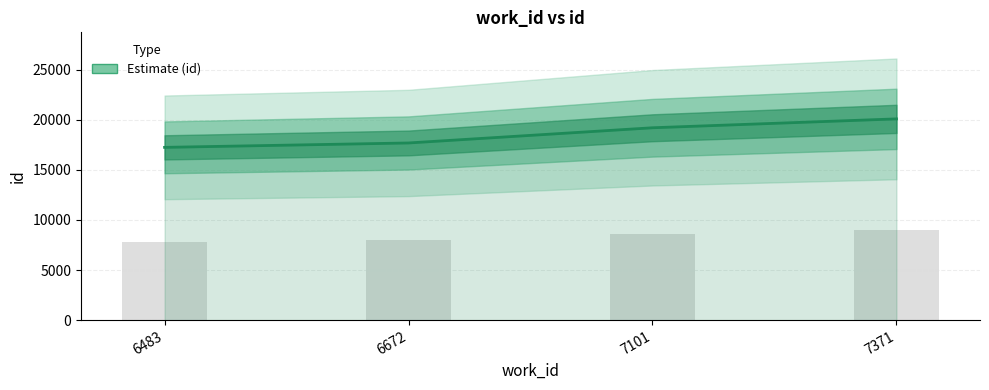

How many bars are there in total?

4